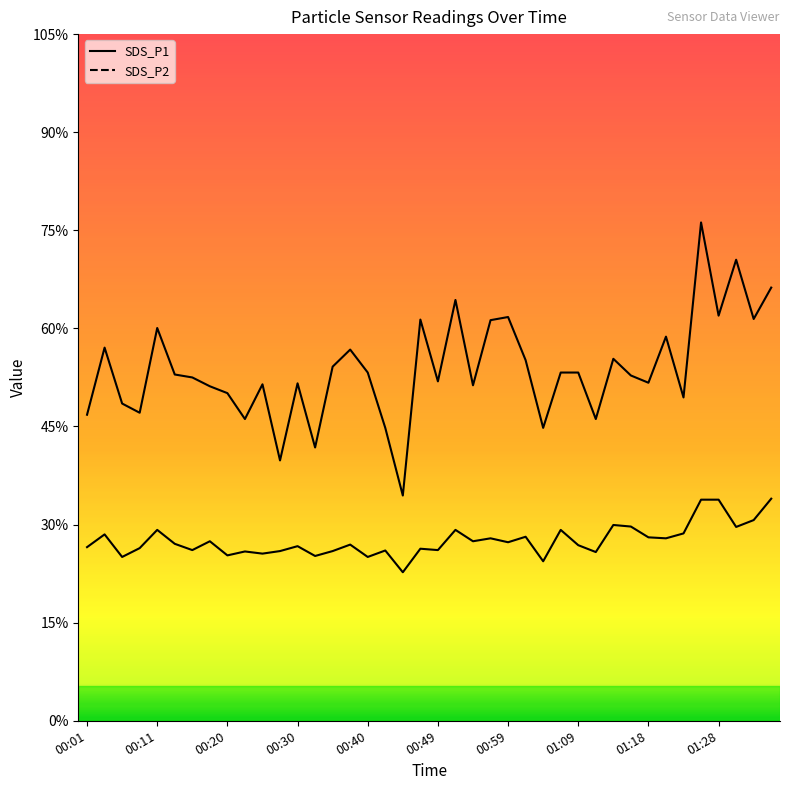

Rank the series at 01:26 from lowest to highest value.

SDS_P2, SDS_P1